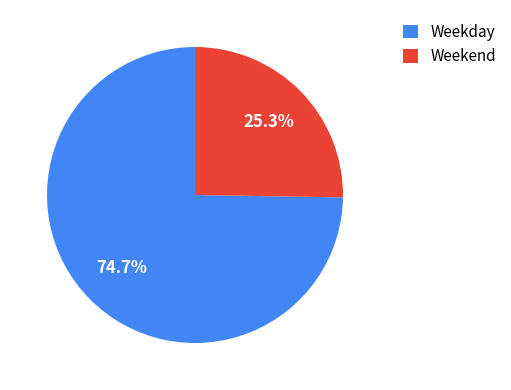

Combined, do Weekend and Weekday account for over 50%?

Yes